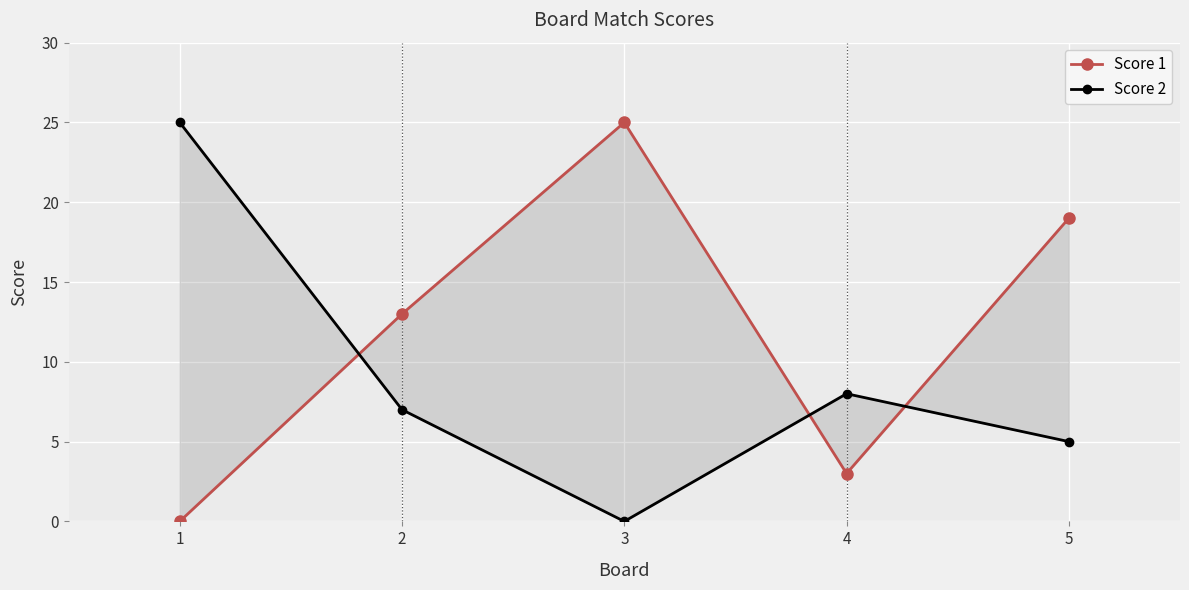

How many values in the Score 1 series exceed 13?

2